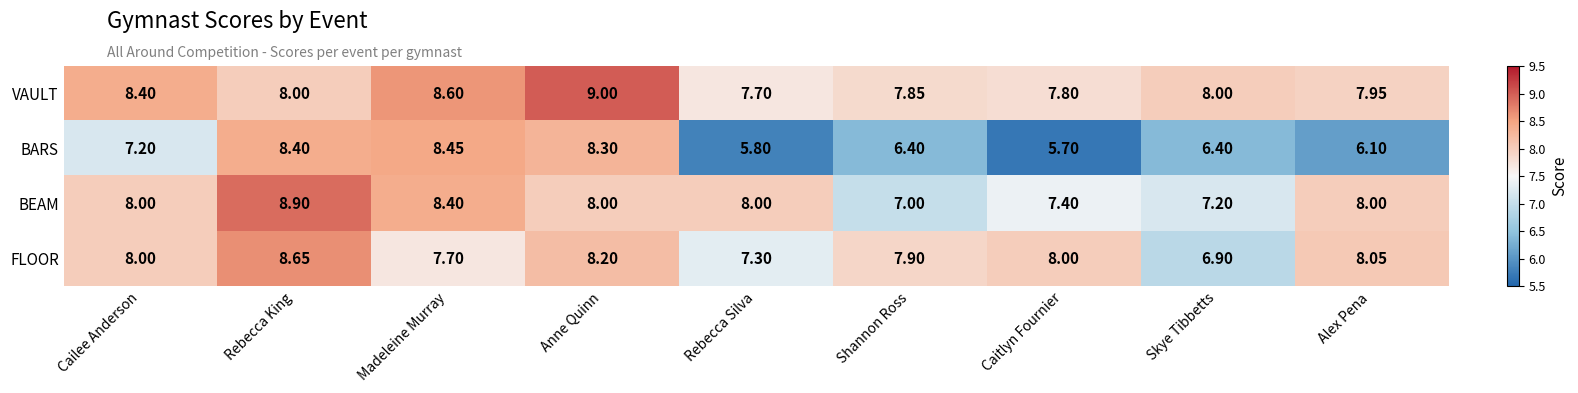

Which label corresponds to the smallest value in the chart?

Caitlyn Fournier